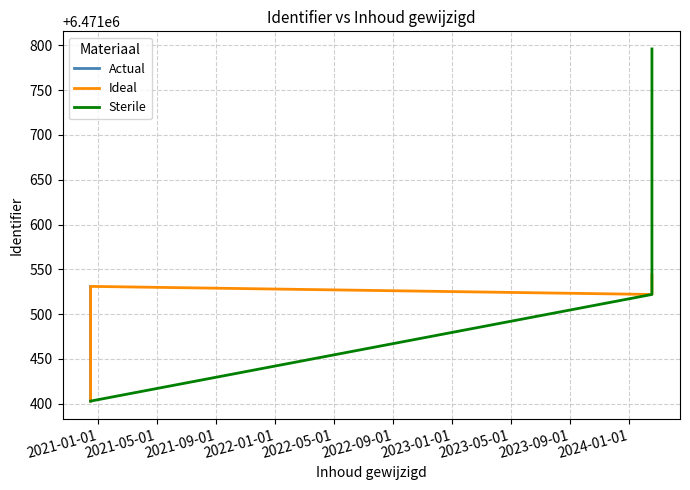

What is the greatest value displayed?

6471796